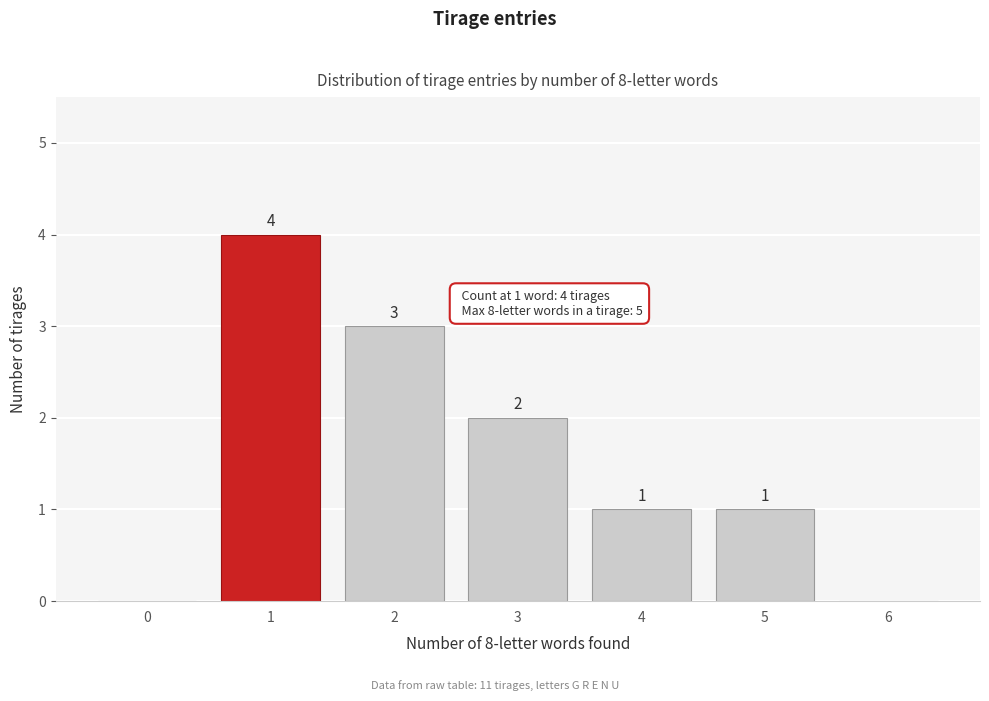

Reading right to left, list all the values displayed in this chart.

6=0	5=1	4=1	3=2	2=3	1=4	0=0